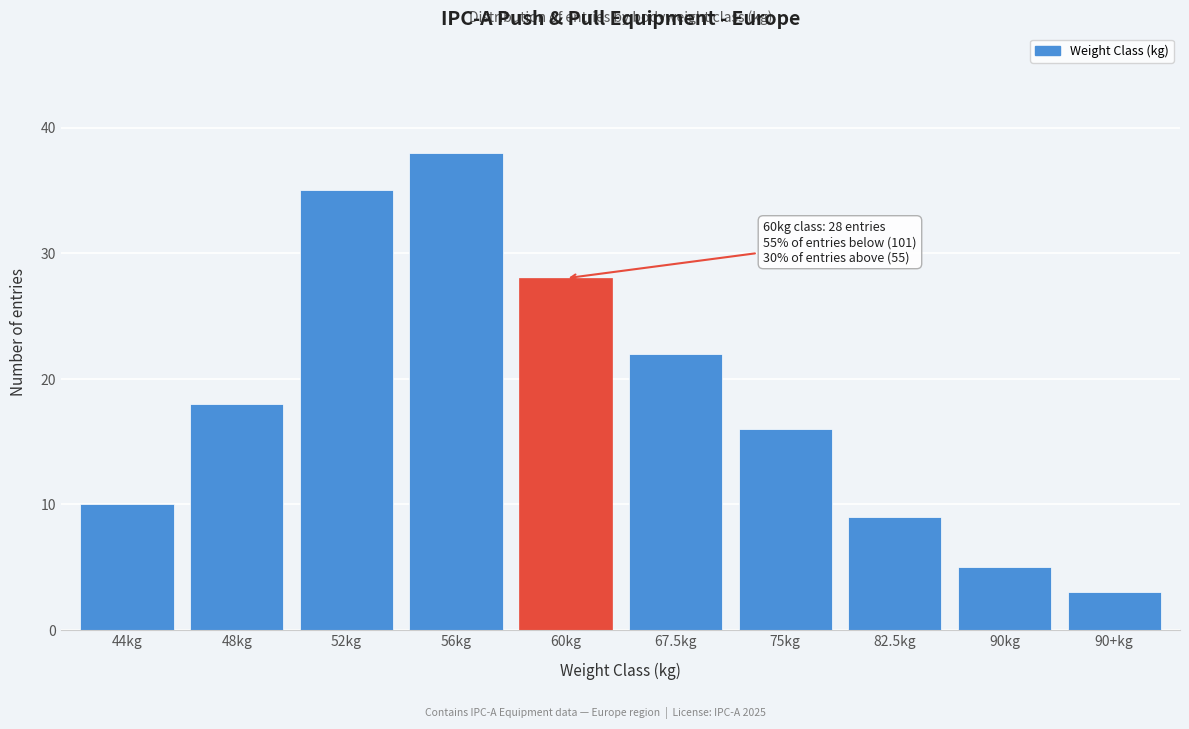

Reading left to right, transcribe all the data shown in this chart.

44kg=10	48kg=18	52kg=35	56kg=38	60kg=28	67.5kg=22	75kg=16	82.5kg=9	90kg=5	90+kg=3